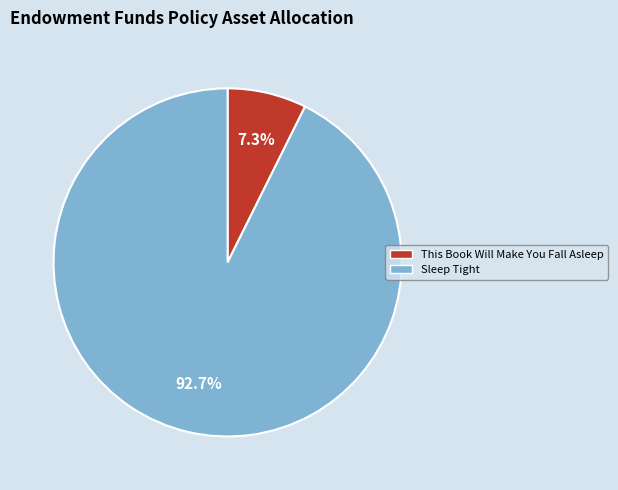

How much of the chart is everything except This Book Will Make You Fall Asleep?

92.7%